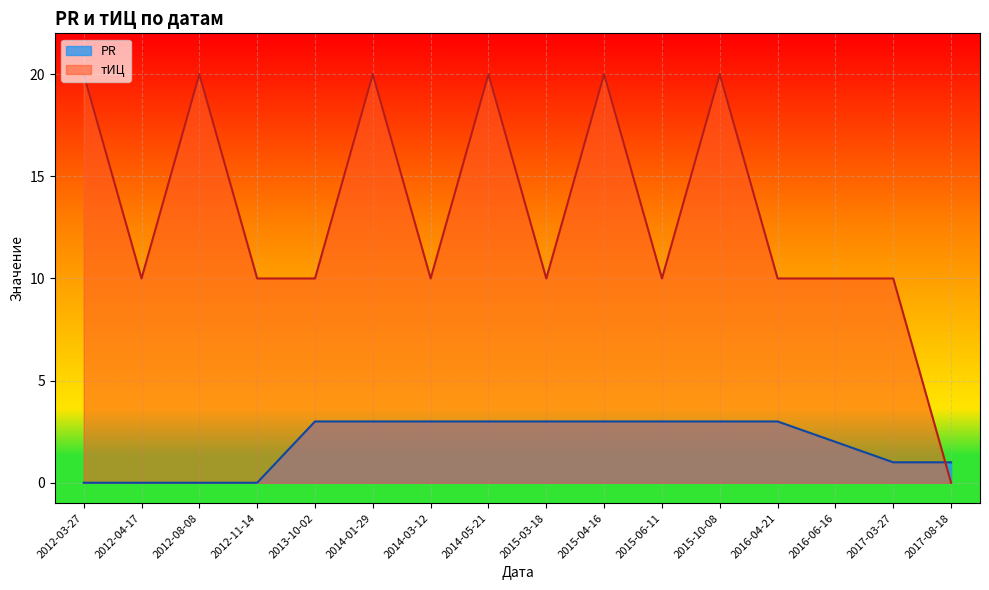

Read the тИЦ value at 2016-04-21.

10